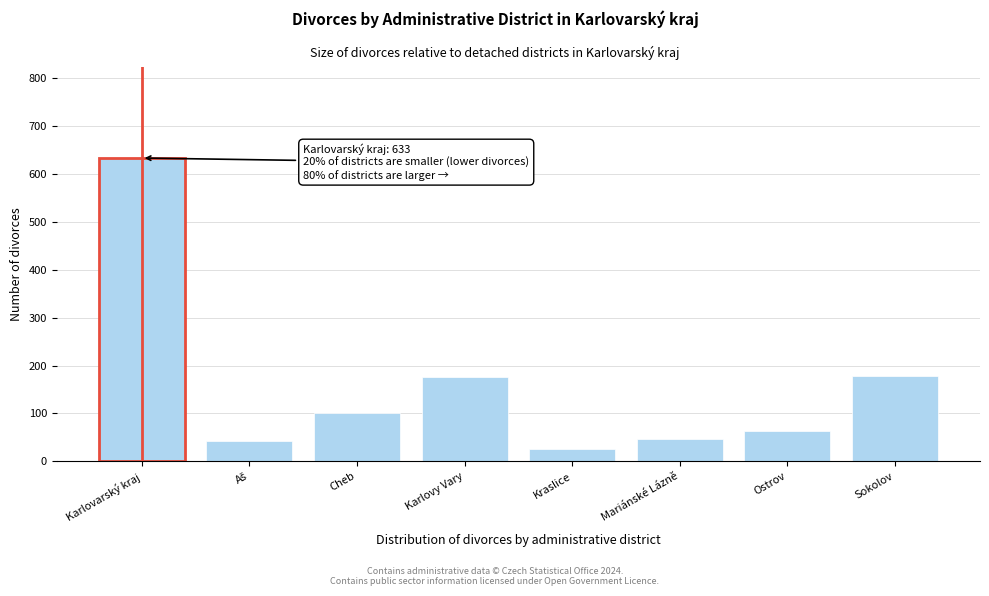

What is the sum of all values?

1266